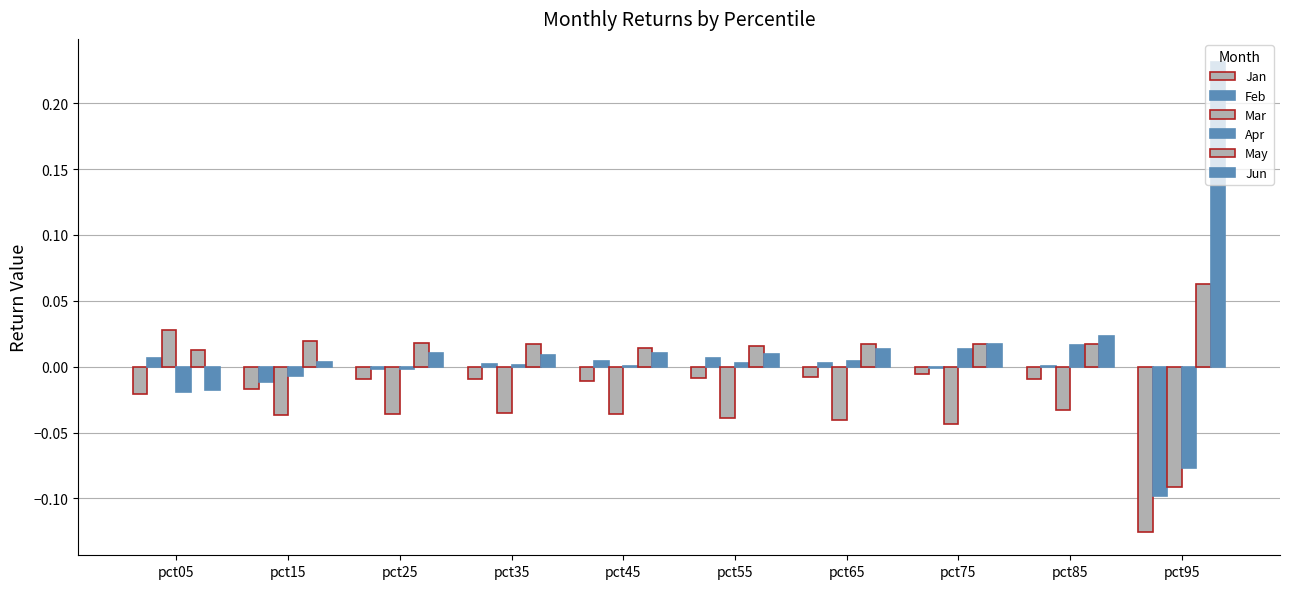

What is the difference between the highest and lowest values at pct85?

0.1